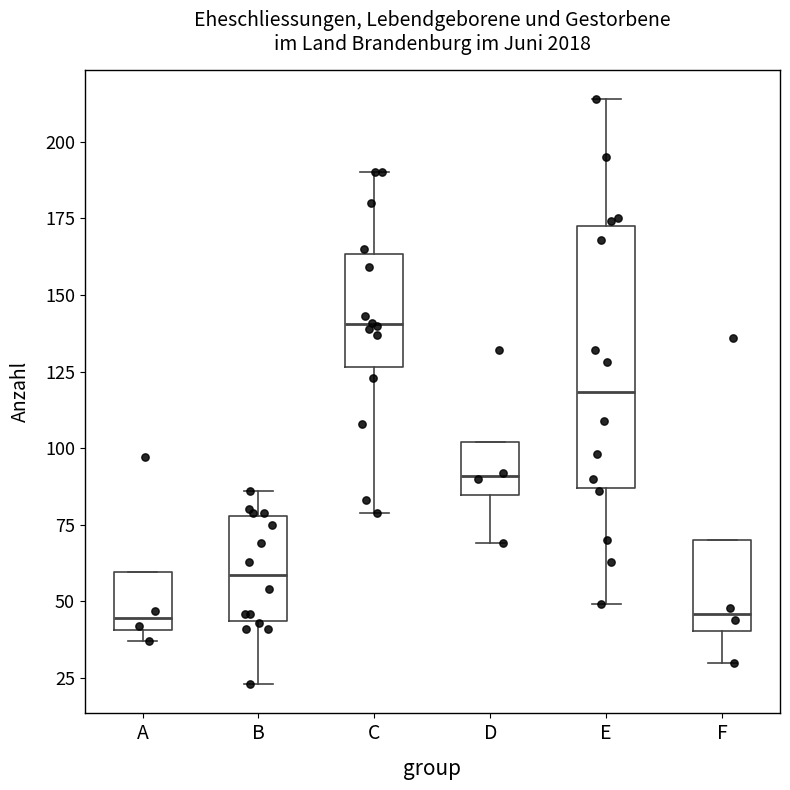

Where is the upper edge of the box for D on the y-axis? The values are not printed on the chart, so give them approximately, as read against the axis.

100